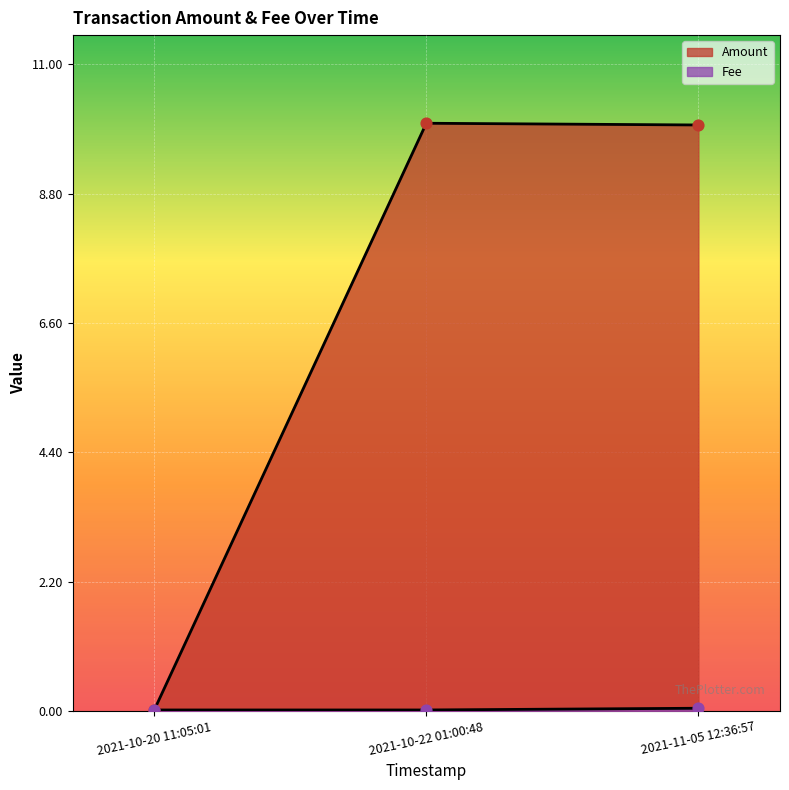

At how many categories does at least one series exceed 1?

2